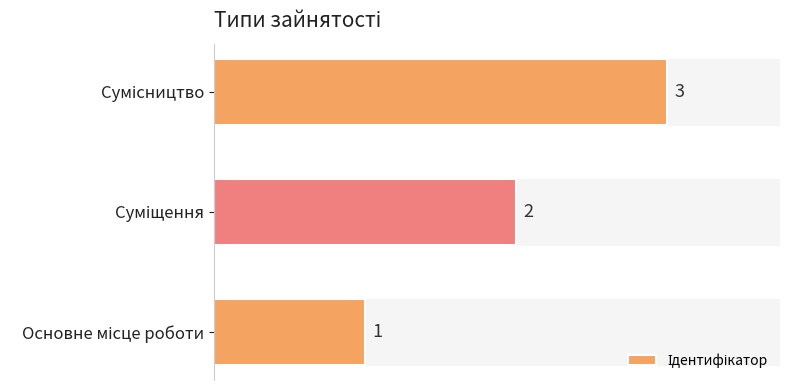

How many values are between 1 and 3?

3